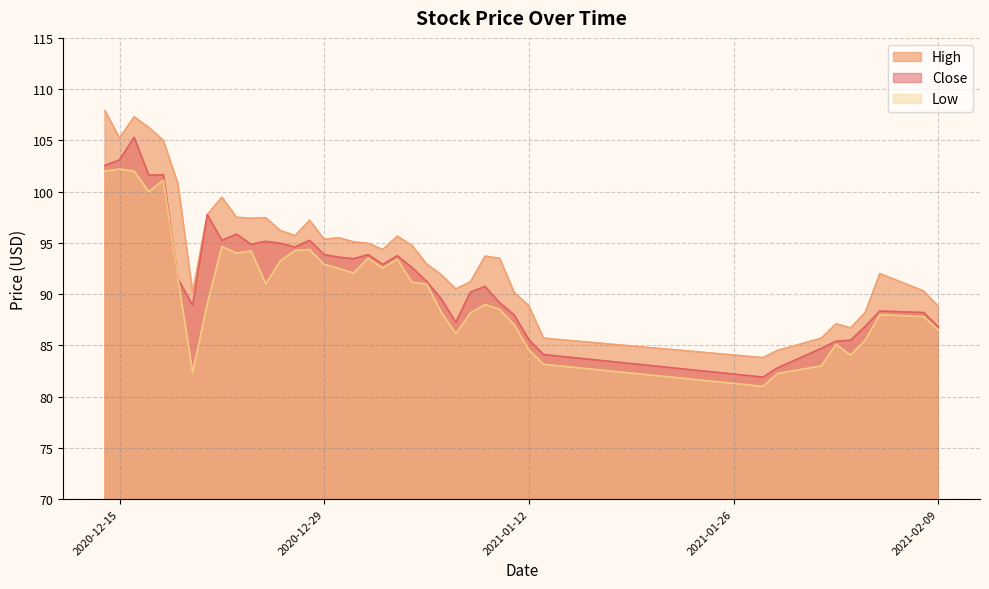

Which series has the largest range (max minus min)?

High